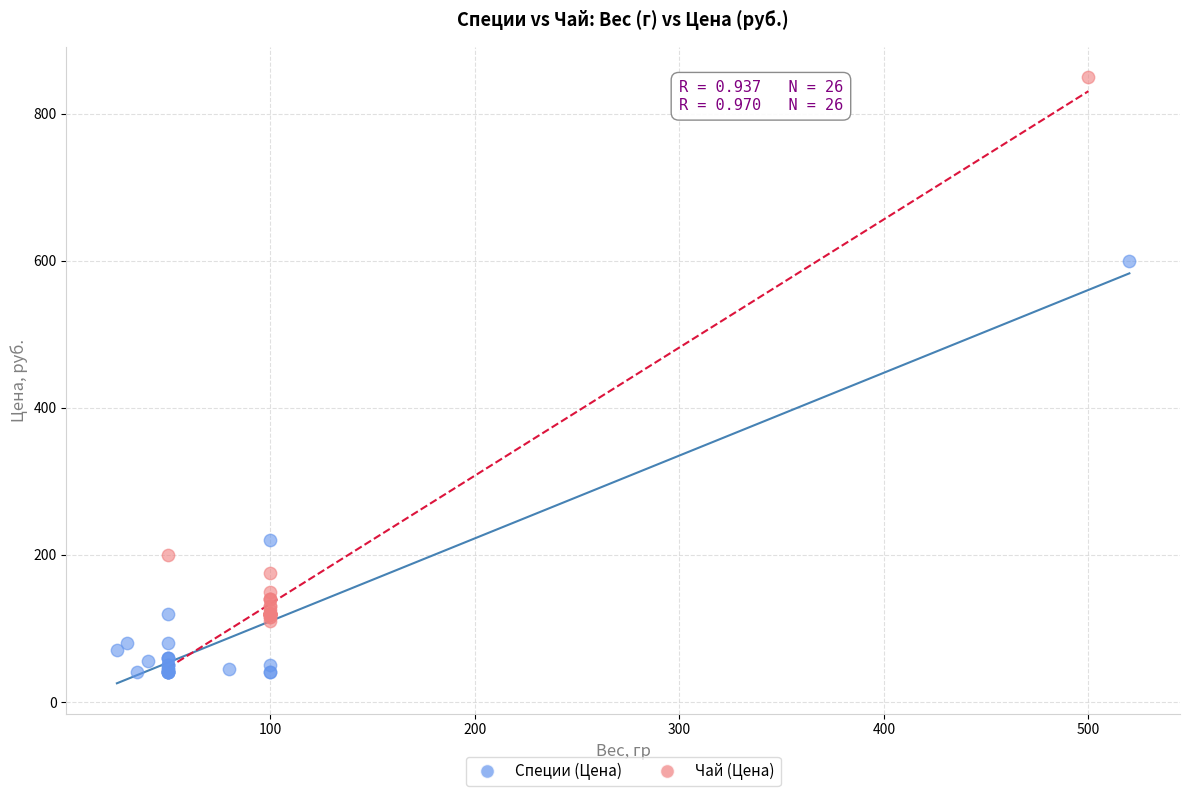

Which series reaches the minimum Y coordinate?

Специи (Цена)